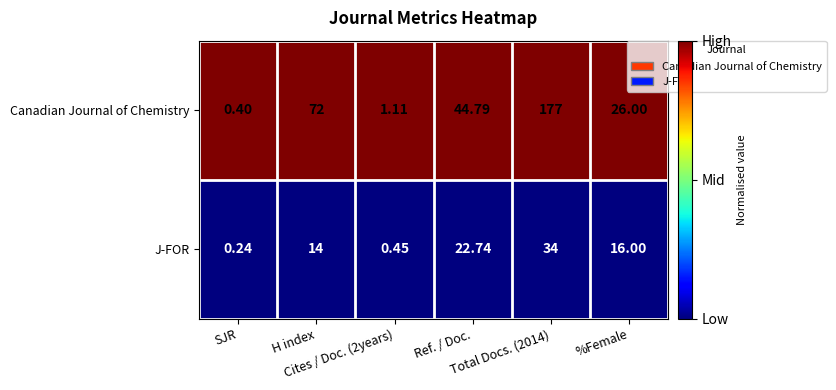

Which series has the largest total across all categories?

Canadian Journal of Chemistry